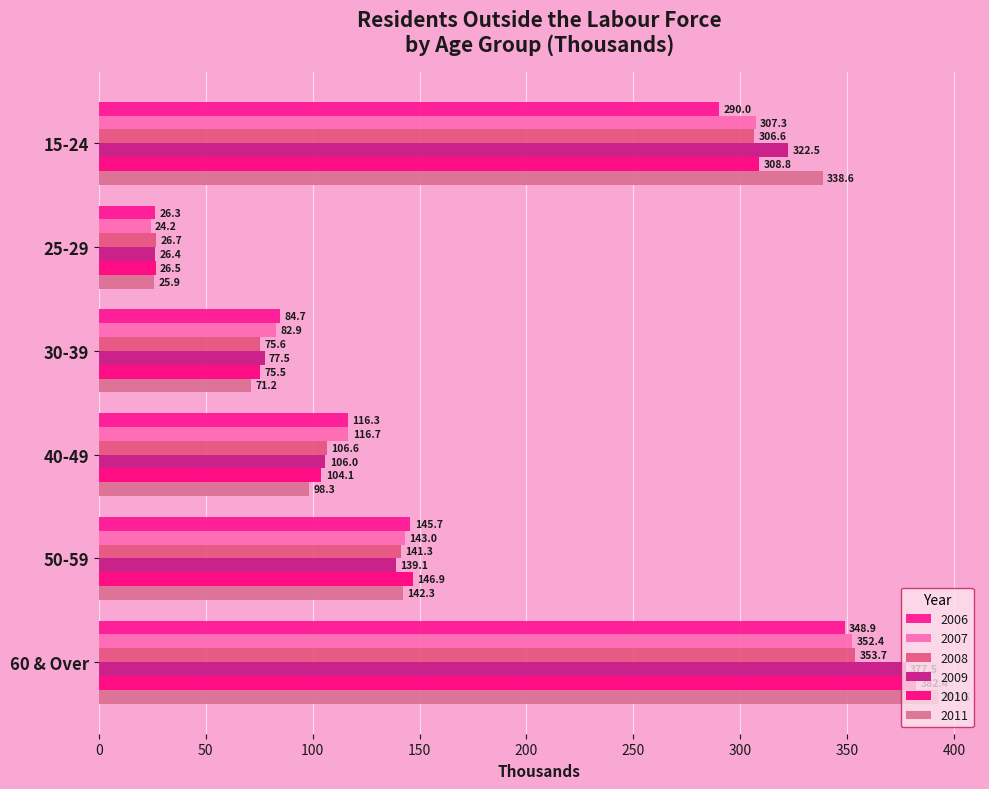

Reading left to right, transcribe all the data shown in this chart.

2006: 15-24=290.0	25-29=26.3	30-39=84.7	40-49=116.3	50-59=145.7	60 & Over=348.9
2007: 15-24=307.3	25-29=24.2	30-39=82.9	40-49=116.7	50-59=143.0	60 & Over=352.4
2008: 15-24=306.6	25-29=26.7	30-39=75.6	40-49=106.6	50-59=141.3	60 & Over=353.7
2009: 15-24=322.5	25-29=26.4	30-39=77.5	40-49=106.0	50-59=139.1	60 & Over=377.5
2010: 15-24=308.8	25-29=26.5	30-39=75.5	40-49=104.1	50-59=146.9	60 & Over=382.4
2011: 15-24=338.6	25-29=25.9	30-39=71.2	40-49=98.3	50-59=142.3	60 & Over=392.5